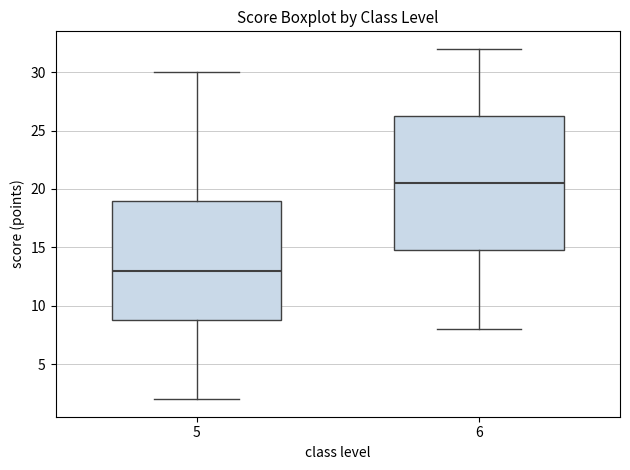

Which box has the highest median line?

6